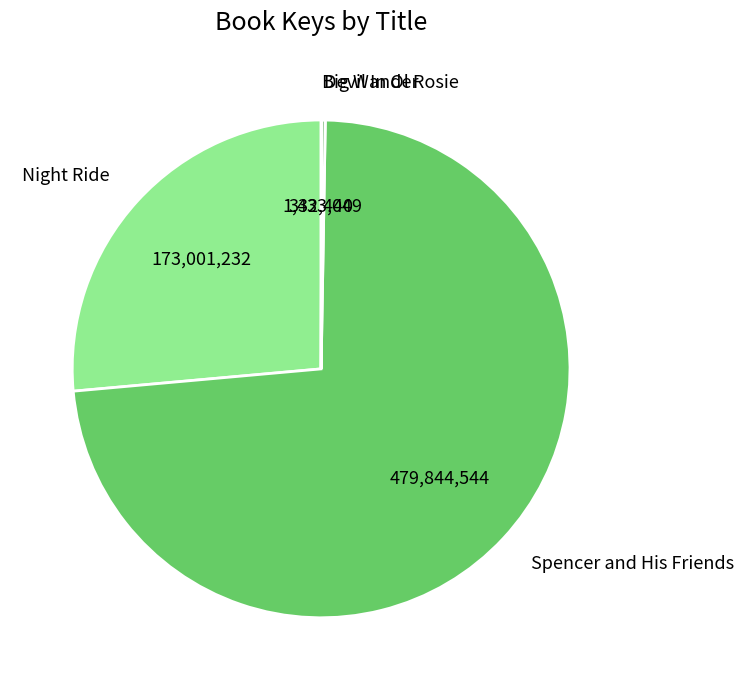

Which category has the biggest portion of the pie?

Spencer and His Friends